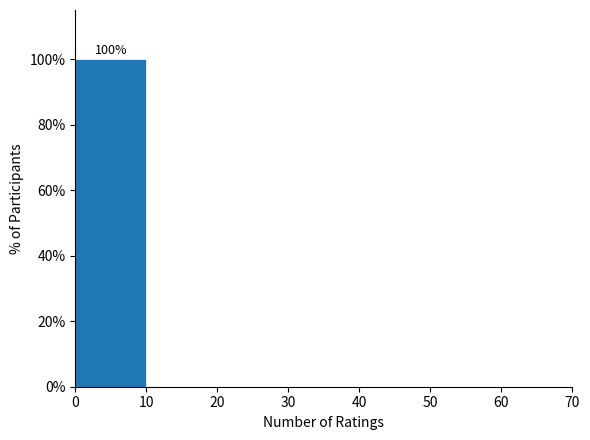

Over which range of the x-axis is the bar tallest?

0 to 10